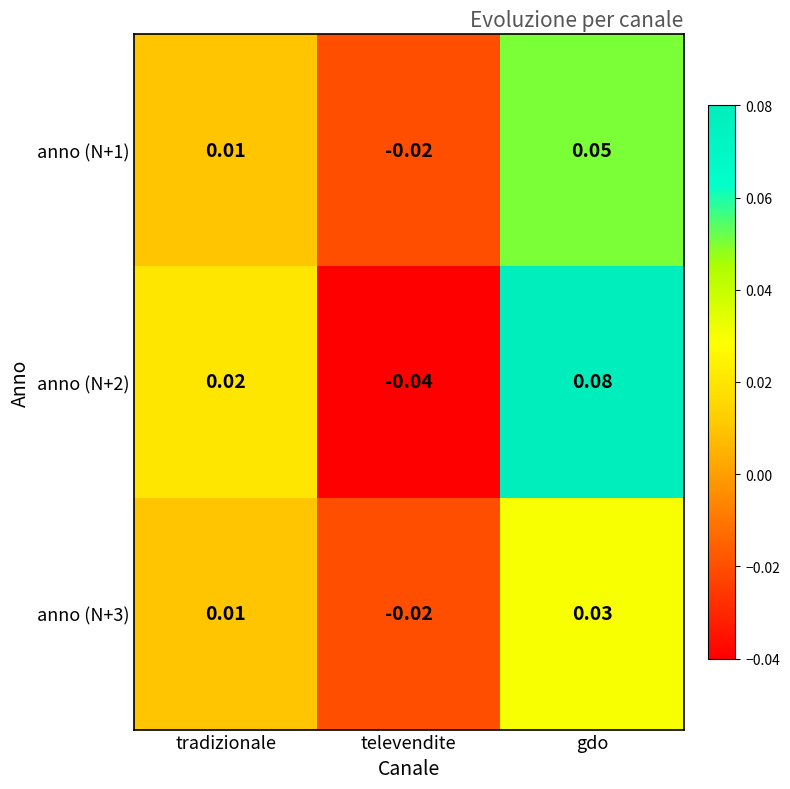

At which label does anno (N+3) reach its minimum?

televendite